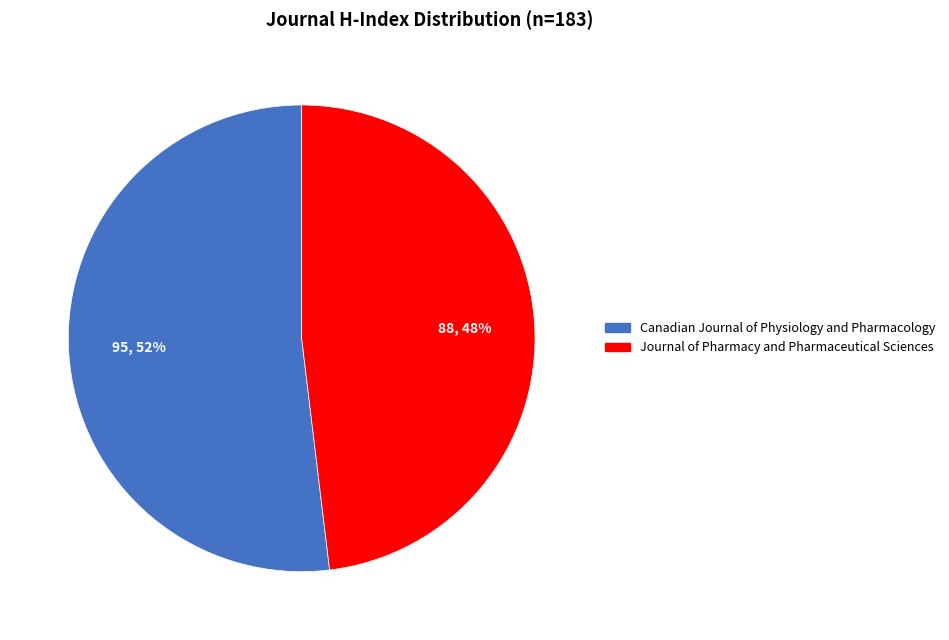

What is the majority slice?

Canadian Journal of Physiology and Pharmacology